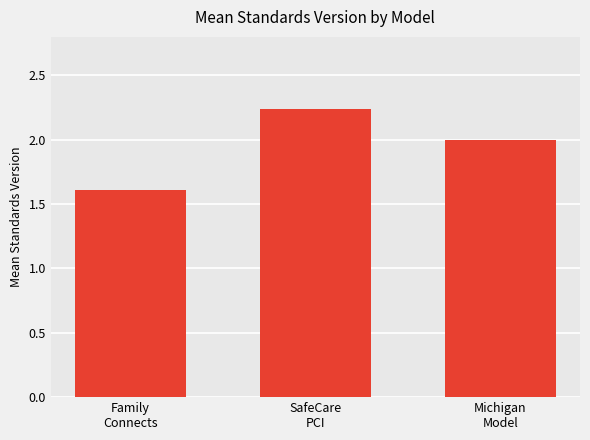

What is the value of the 1st bar from the left?

1.6